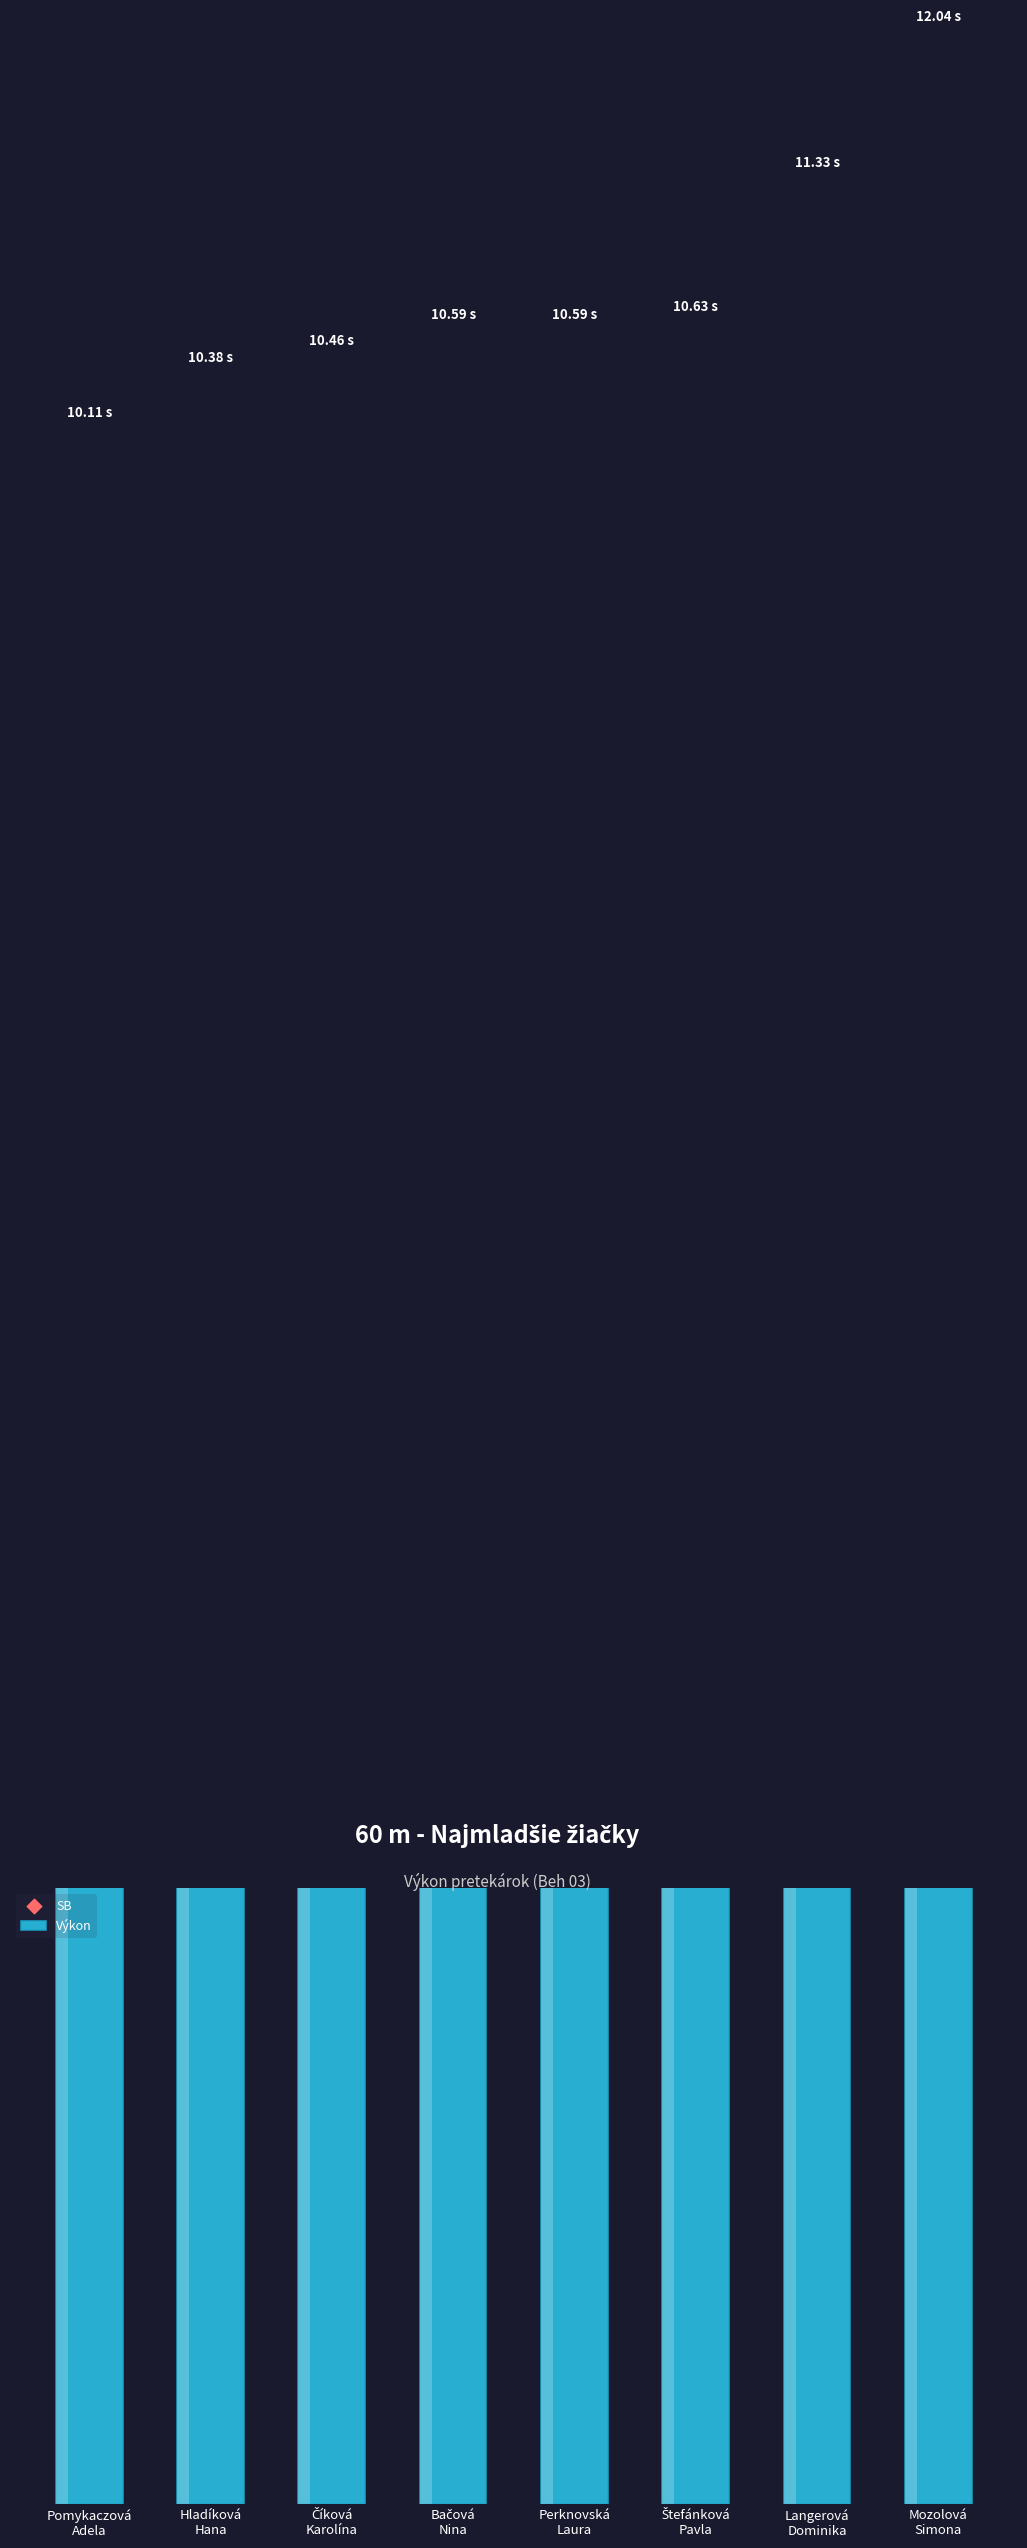

Which series has the largest total across all categories?

SB